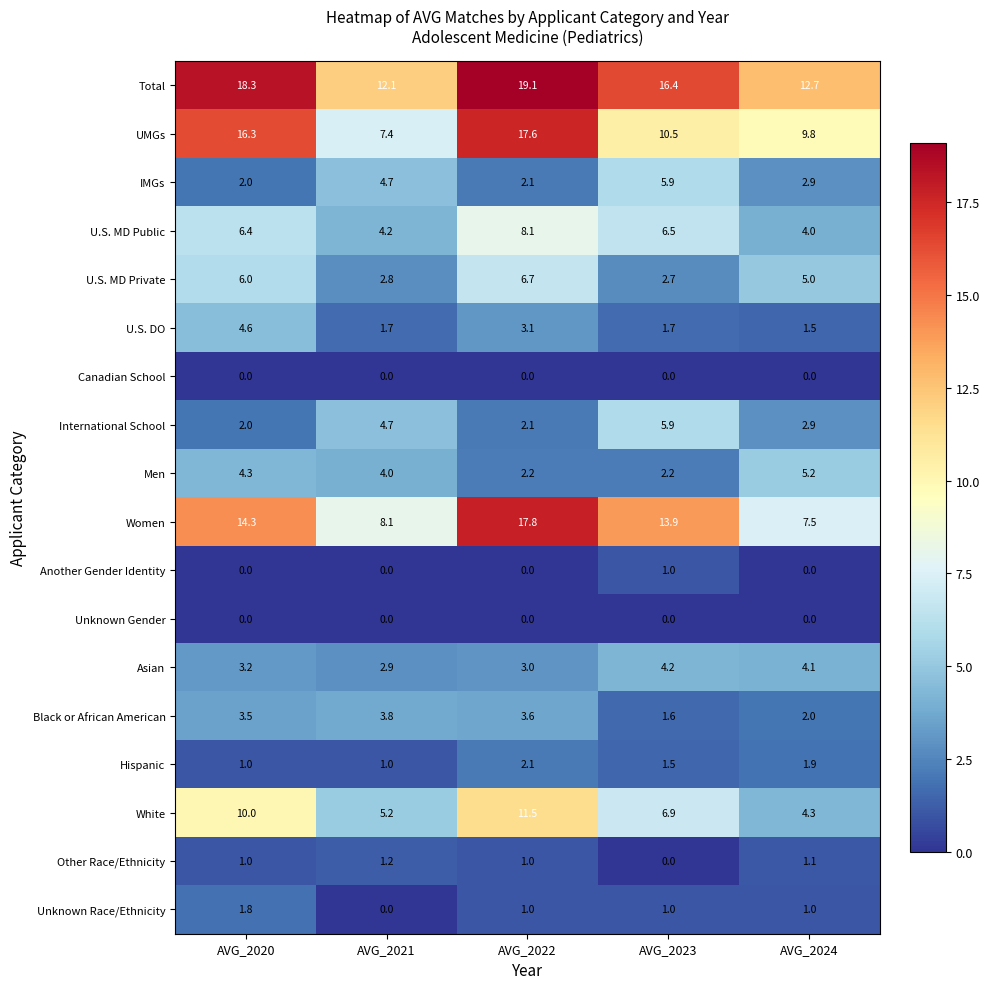

What is the difference between the highest and lowest values at AVG_2022?

19.1